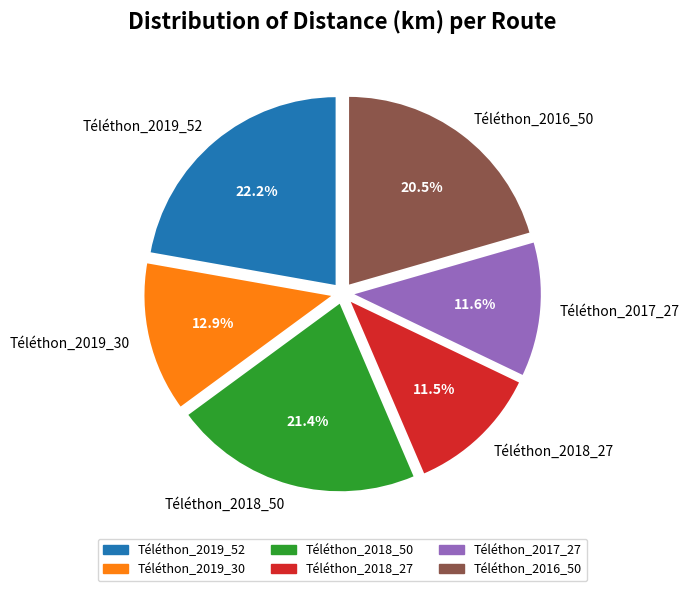

Is there a majority slice in this chart?

No